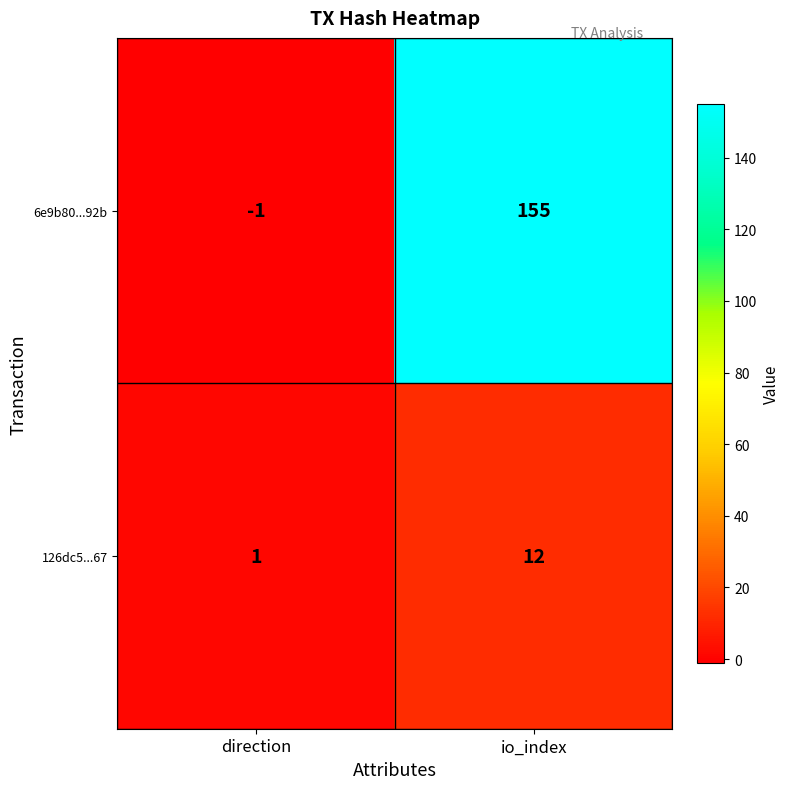

Between direction and io_index, which series saw the biggest shift?

6e9b80...92b